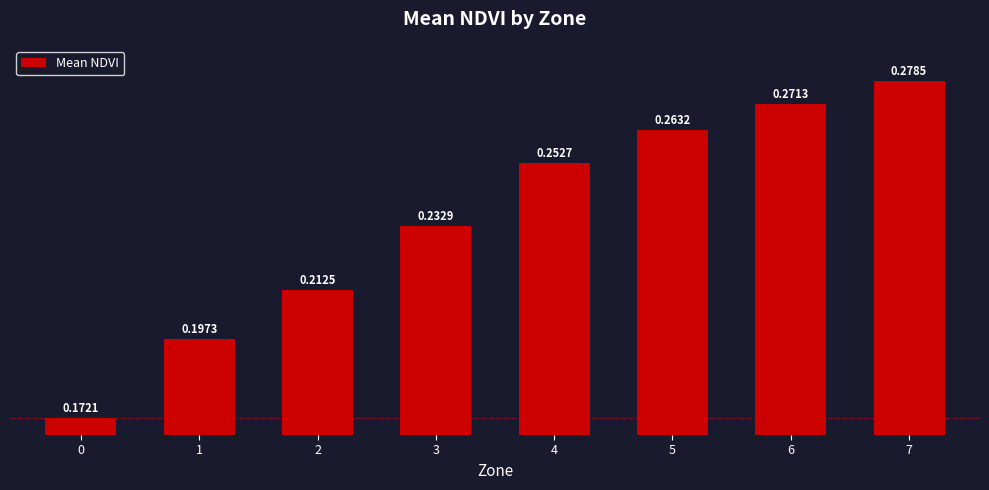

At which category does the chart reach its peak across all series?

7